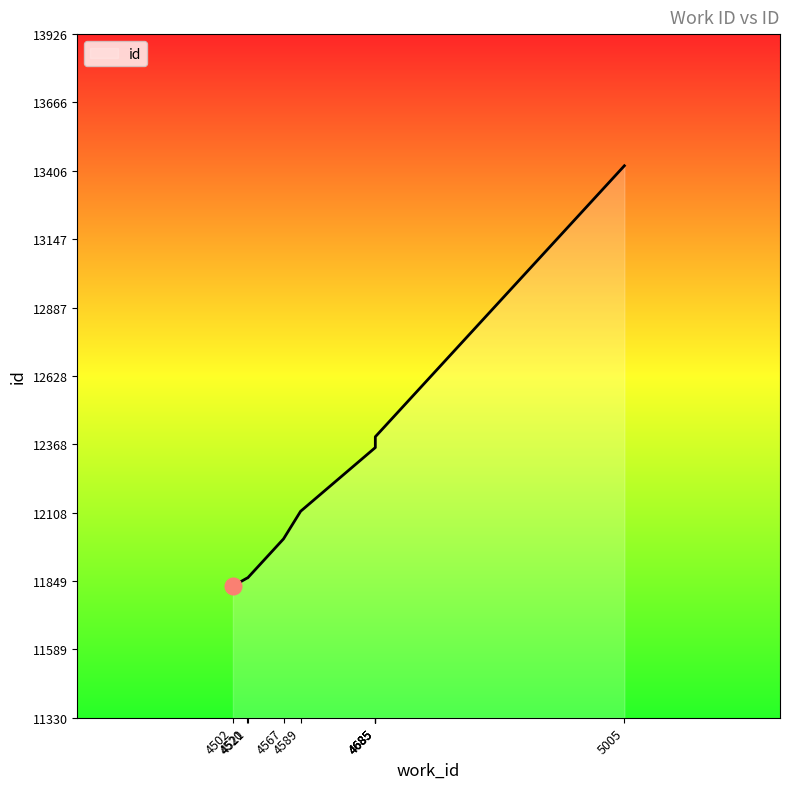

The chart shows a value of 20707 at 4589. True or false?

False